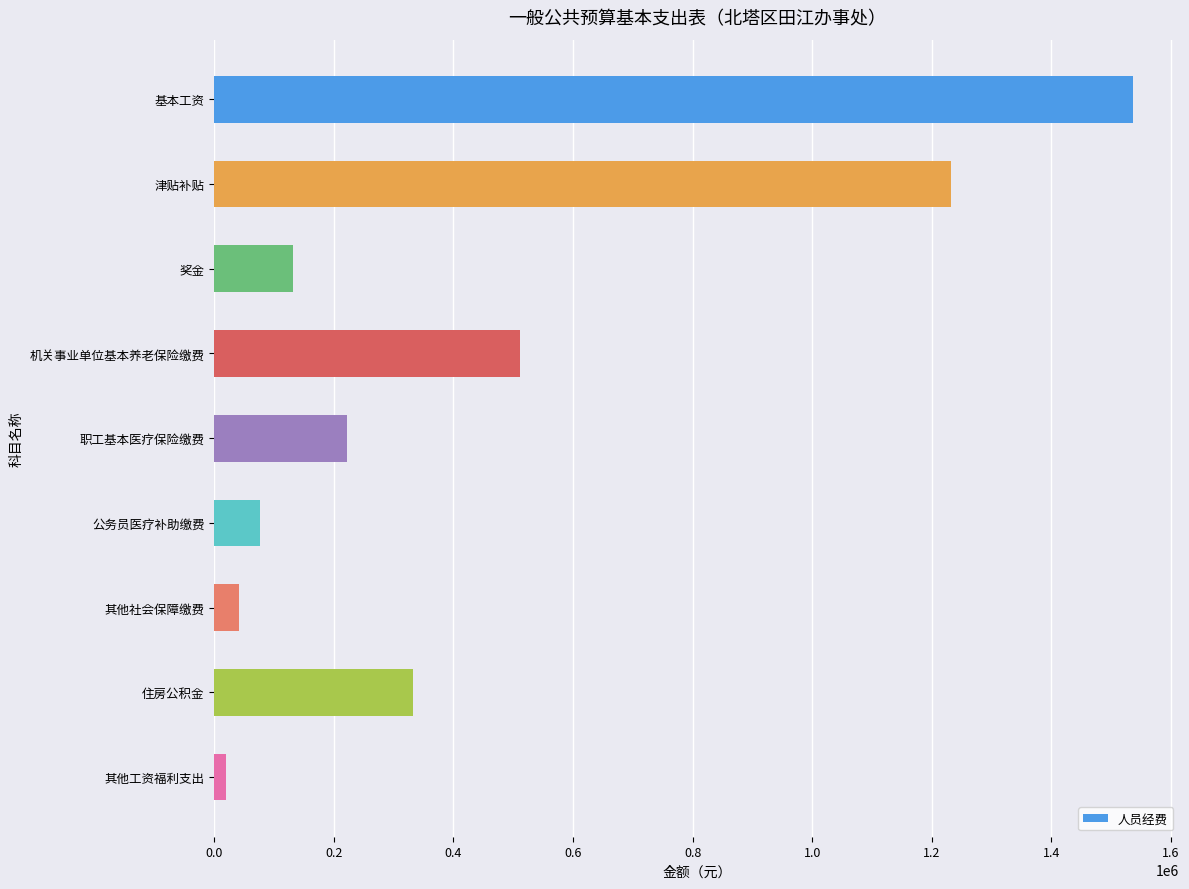

What value does the data have at 基本工资?

1536986